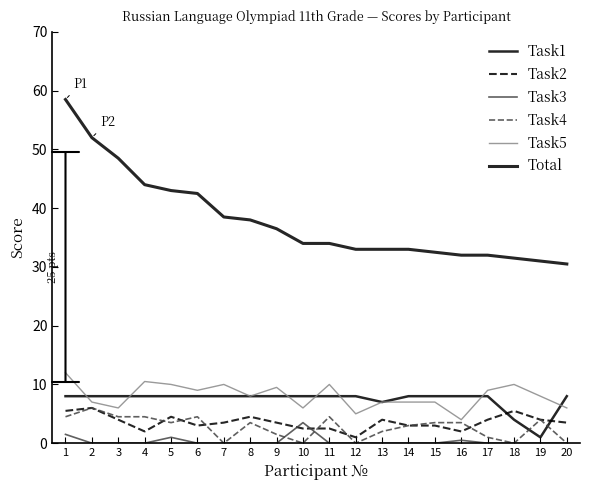

What is the difference between the Total values at 2 and 10?

18.0